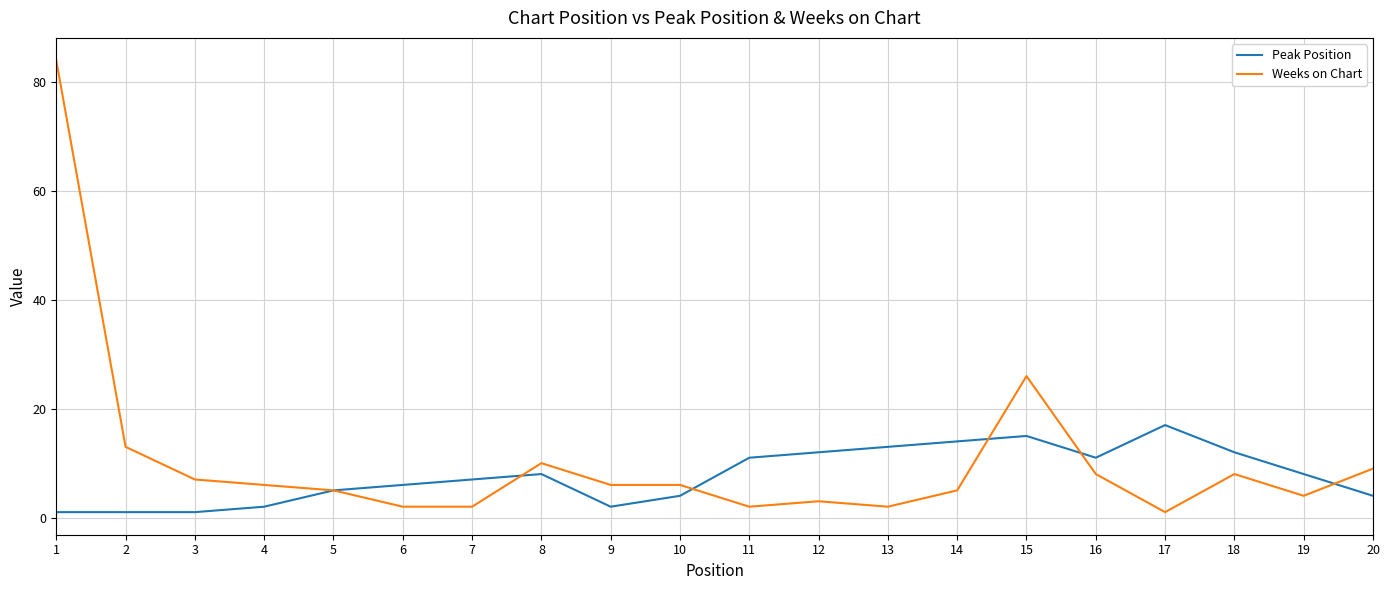

The Peak Position series shows 12 at 8. True or false?

False